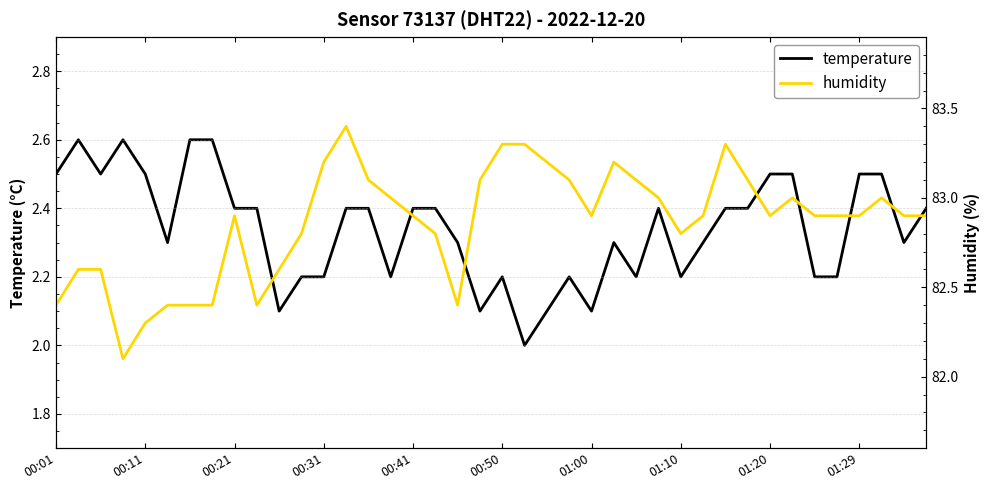

What value does the temperature series have at 23?

2.2